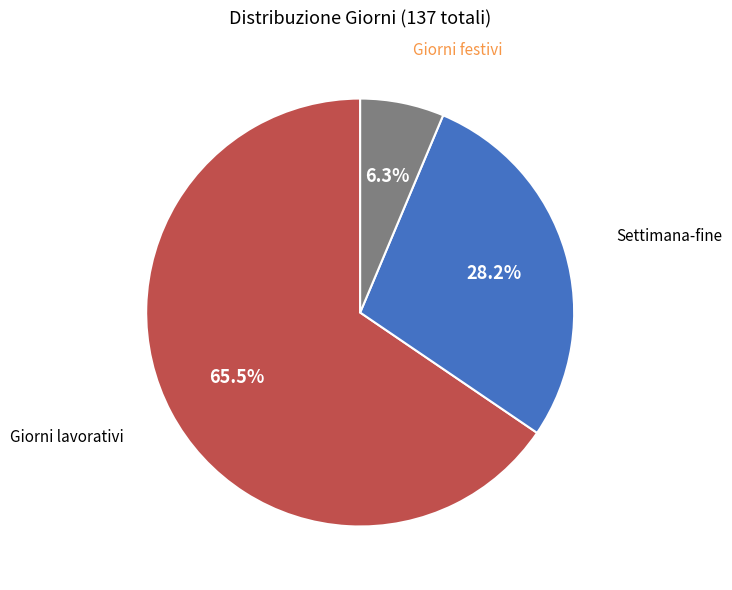

Is there a majority slice in this chart?

Yes